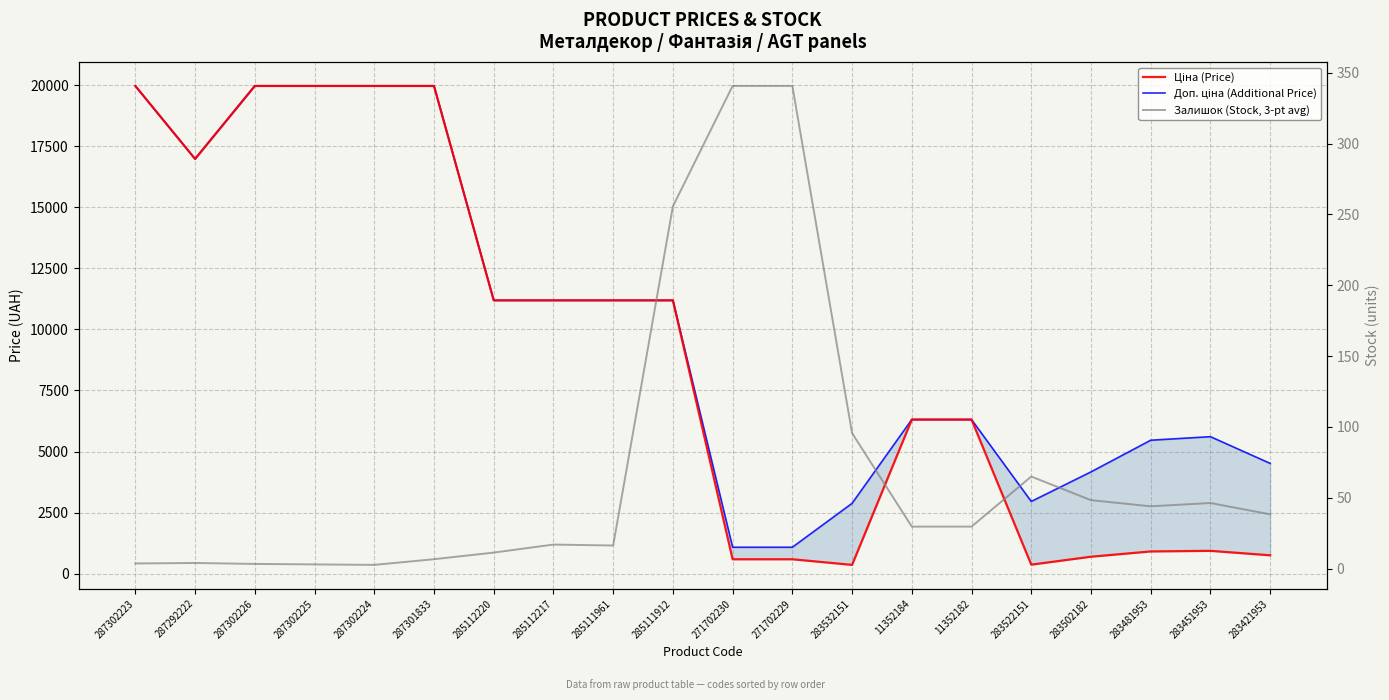

True or false: Ціна (Price) and Доп. ціна (Additional Price) cross at least once.

False